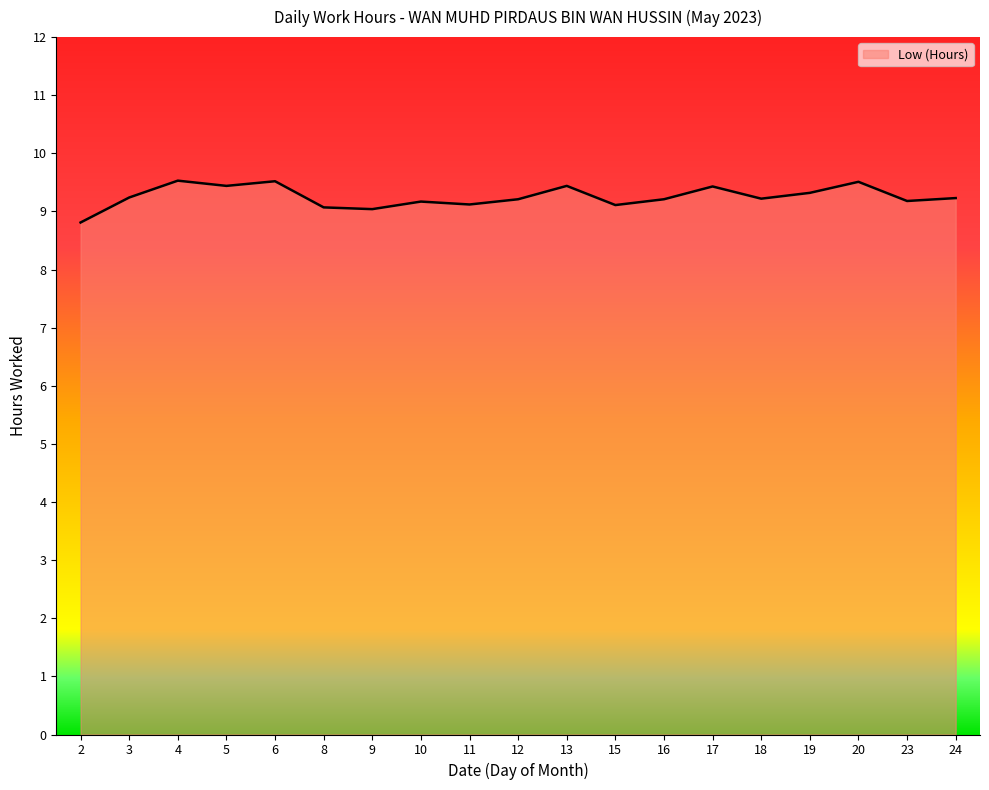

What is the minimum value shown in the chart?

8.8